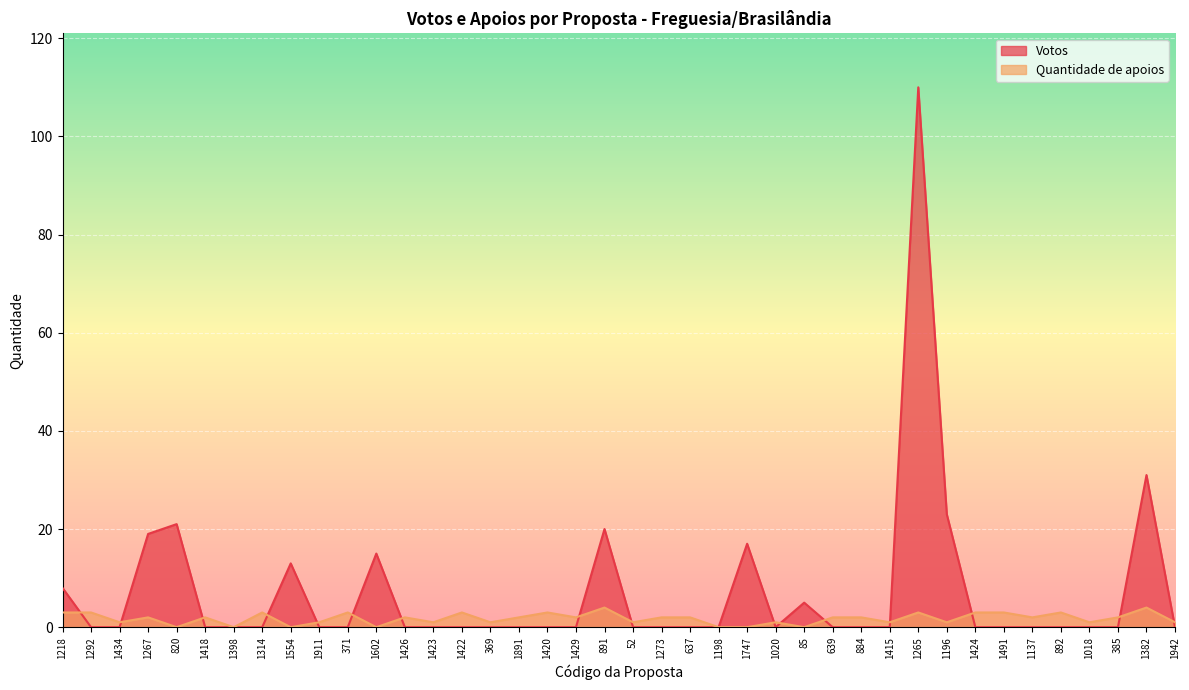

List the series in order of their overall mean, highest first.

Votos, Quantidade de apoios